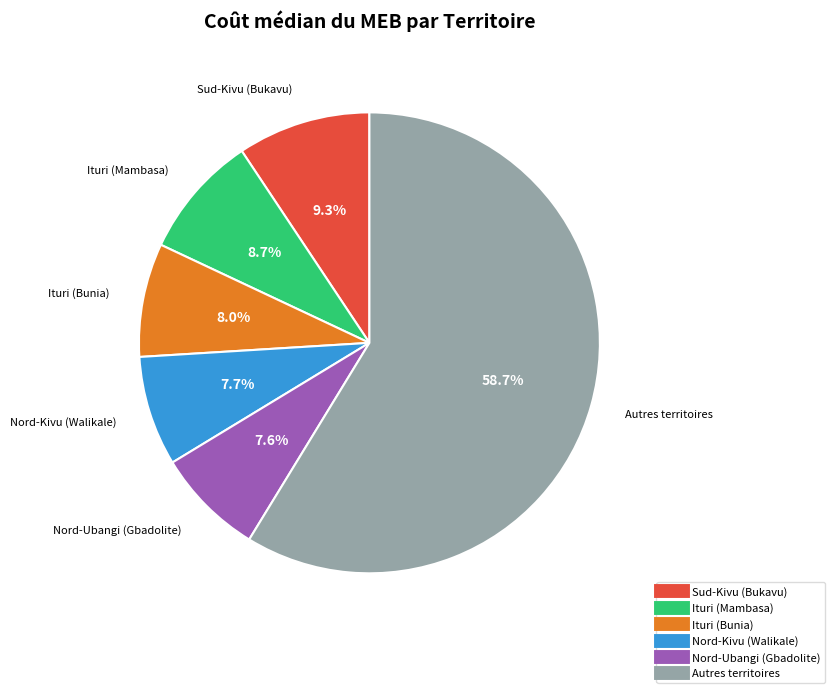

Is there any slice that represents more than half of the pie?

Yes